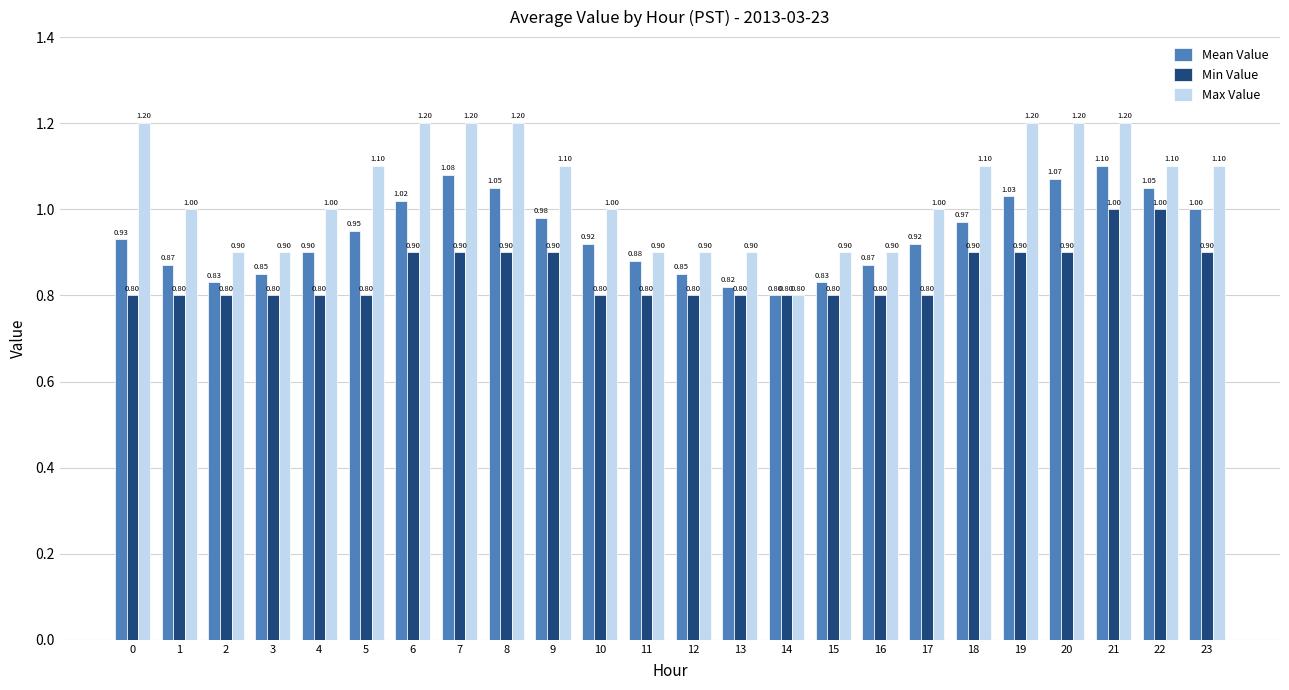

Between 1 and 23, which series saw the biggest shift?

Mean Value